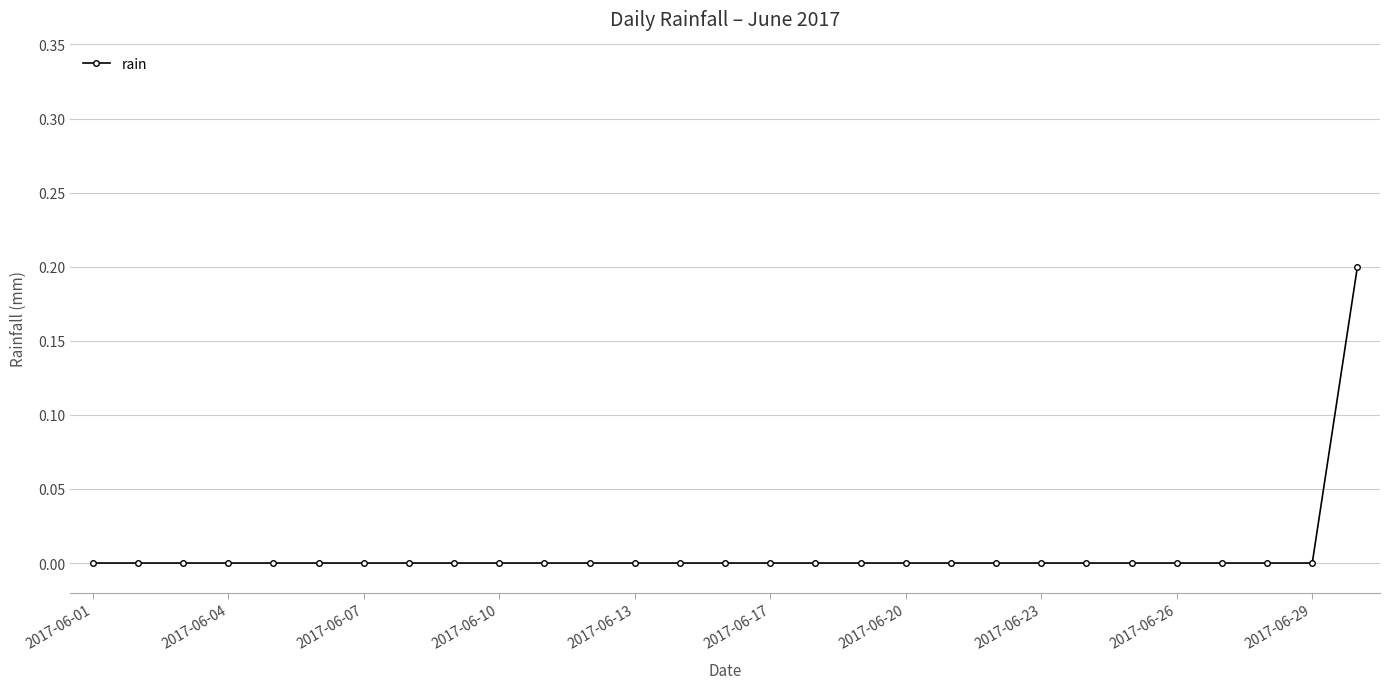

Does the chart have visible grid lines?

Yes